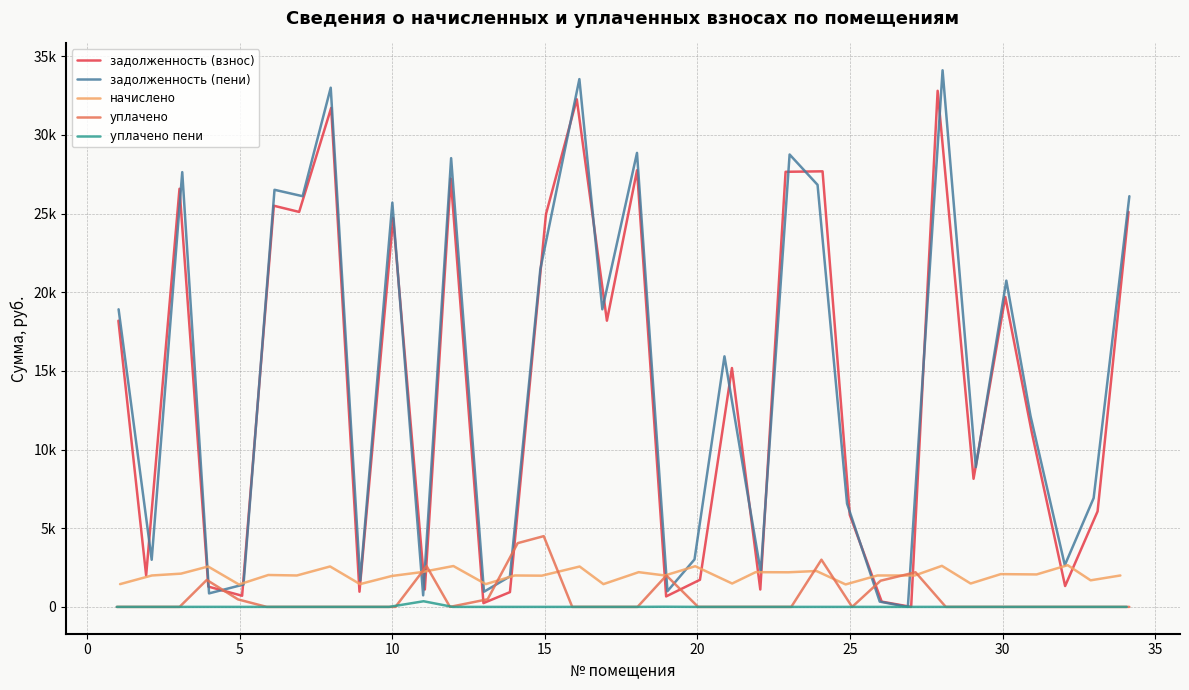

True or false: начислено has a value of 2113.4 at 16.

False